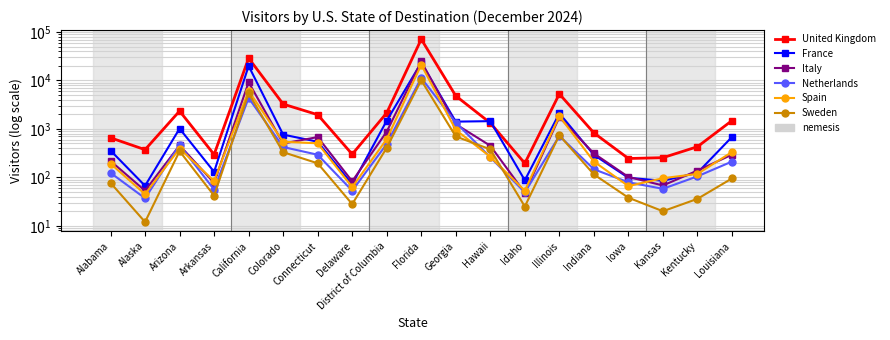

What is the value of the Netherlands point at the 1st from the left?

124